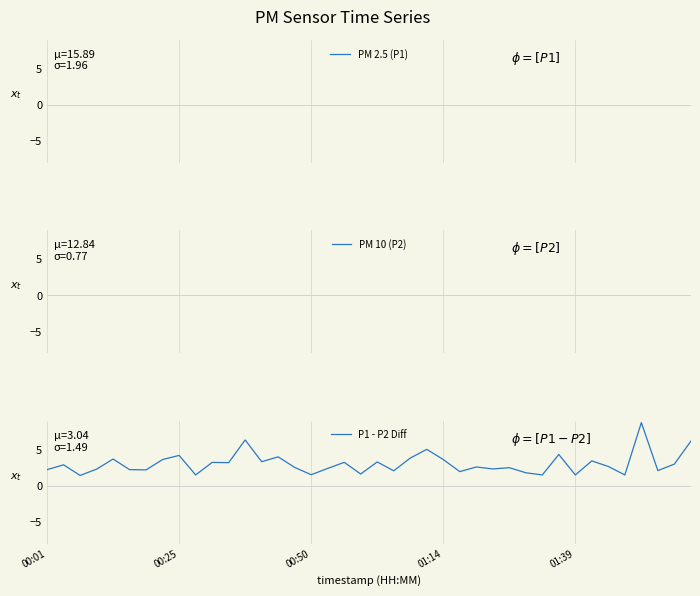

What is the minimum value for P1 - P2 Diff?

1.4